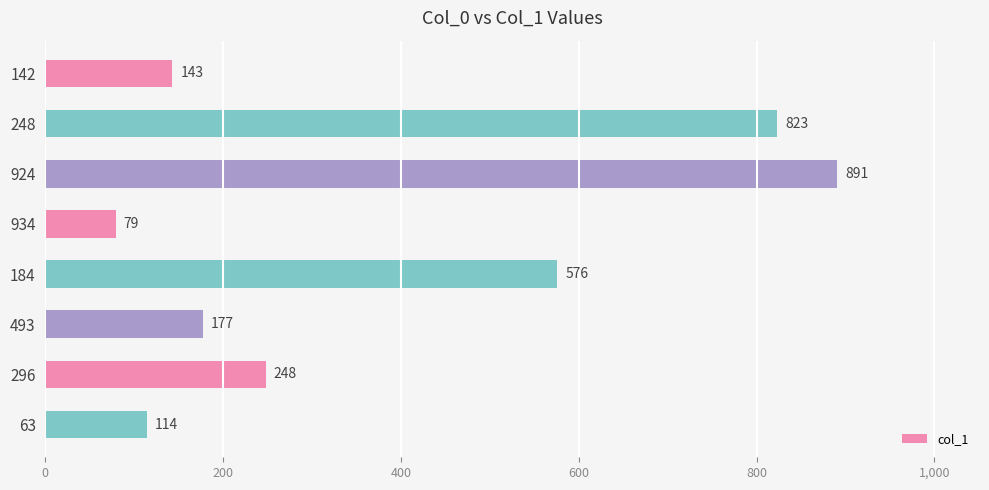

What is the label of the 6th bar from the bottom?

924